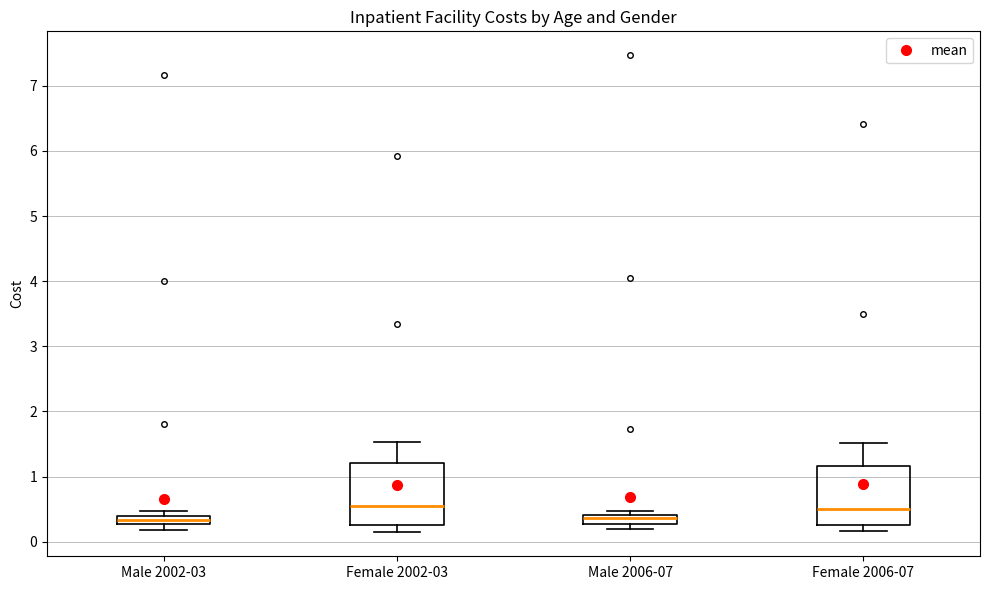

Where is the lower edge of the box for Male 2002-03 on the y-axis? The values are not printed on the chart, so give them approximately, as read against the axis.

0.3